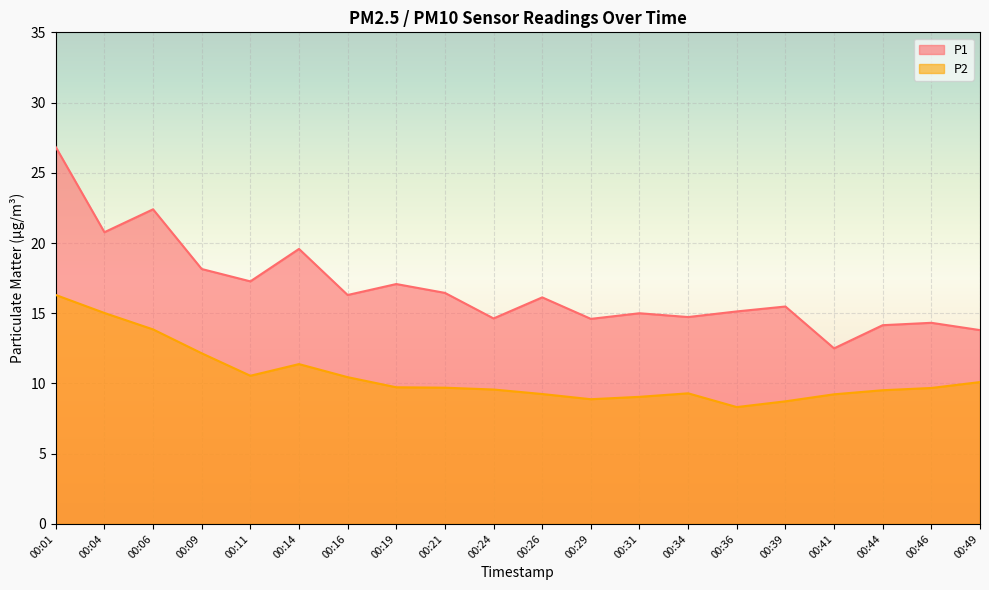

What is the value of the P1 point at the 14th from the left?

14.7